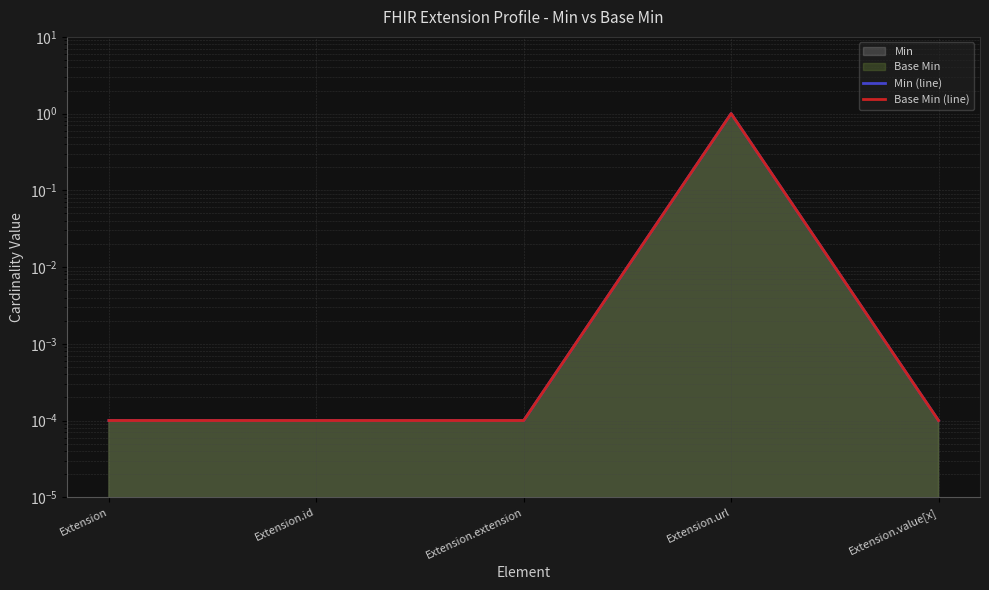

Where is the first local maximum for Base Min (line)?

Extension.url